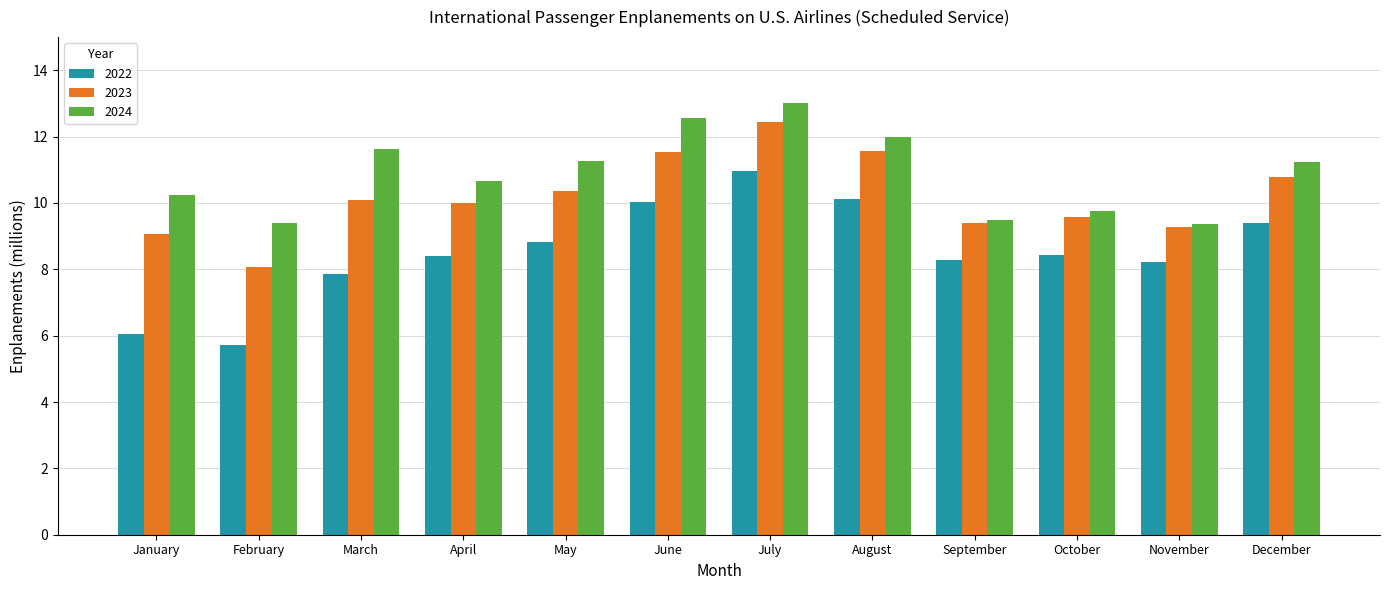

Which category has the highest value across all series?

July